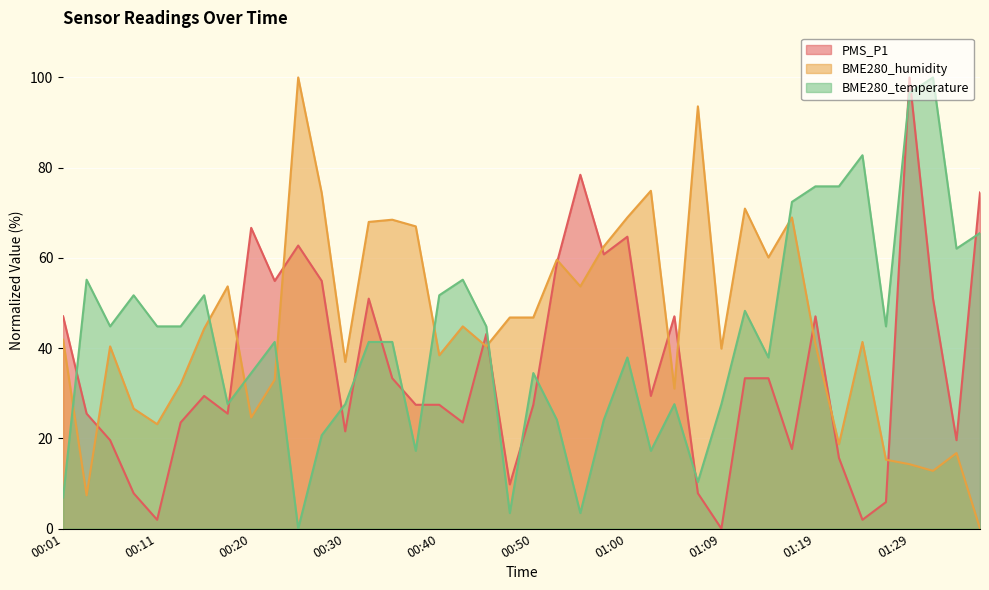

Where is the first local maximum for BME280_humidity?

00:06